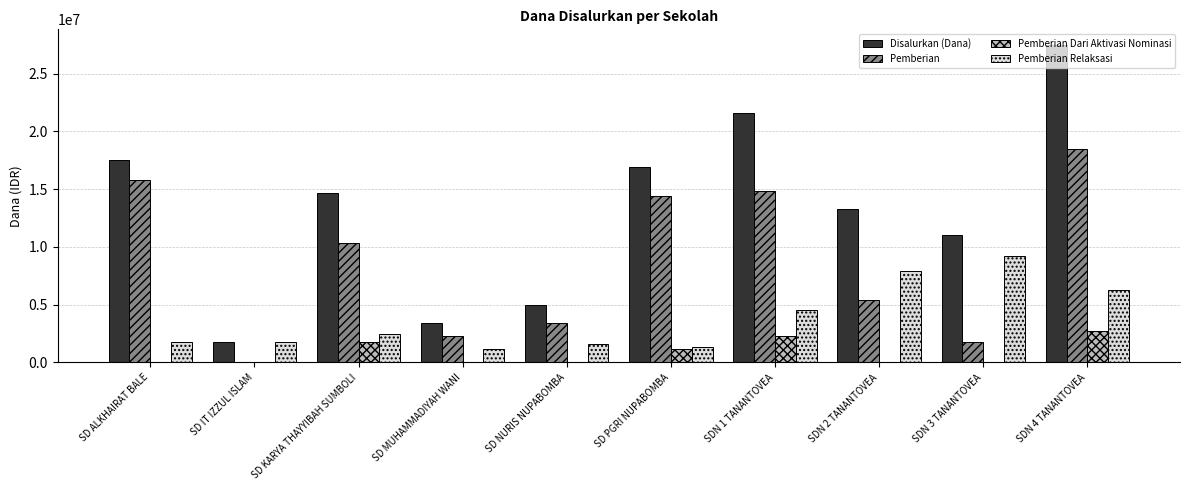

What is the highest value of the Pemberian series?

18450000